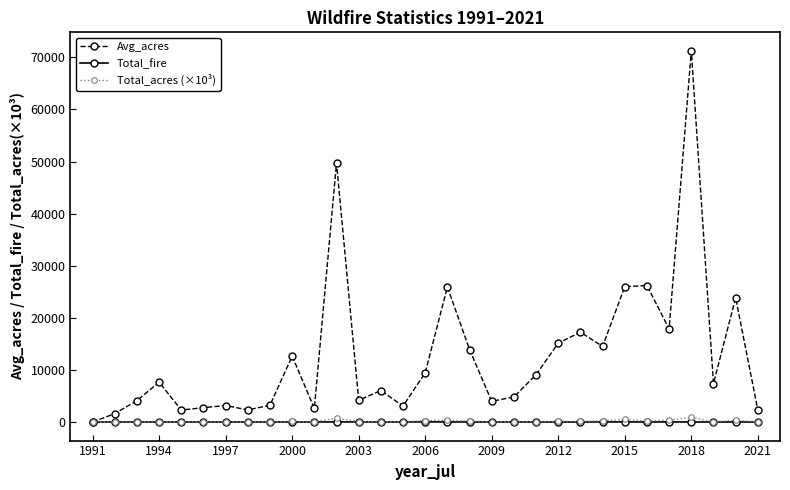

Rank the series by their maximum value, from lowest to highest.

Total_fire, Total_acres (×10³), Avg_acres